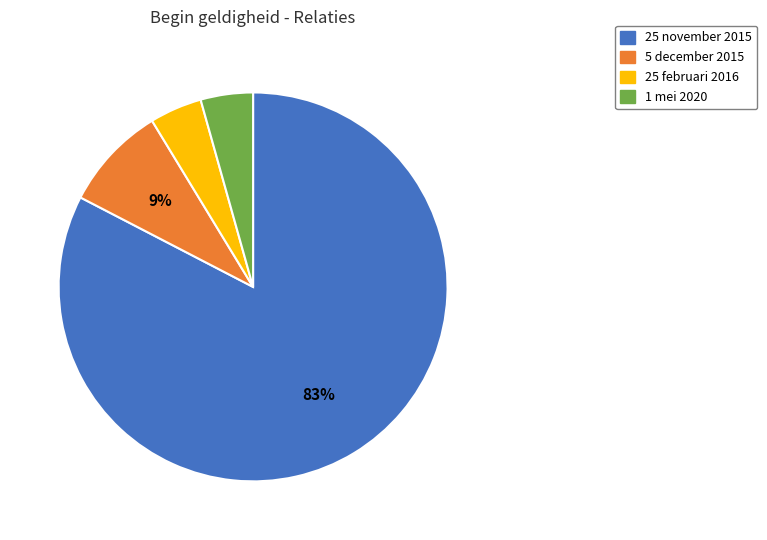

What is the largest slice in the pie chart?

25 november 2015